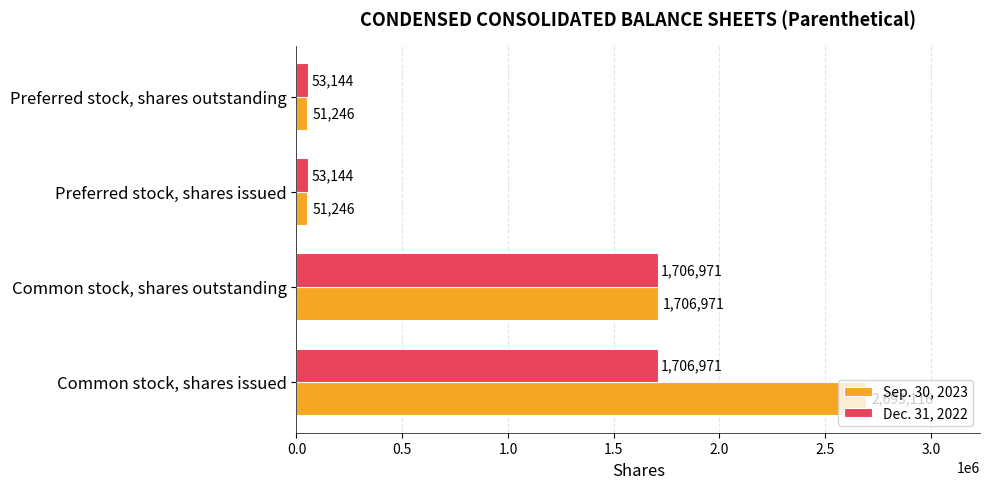

Which series has the largest range (max minus min)?

Sep. 30, 2023